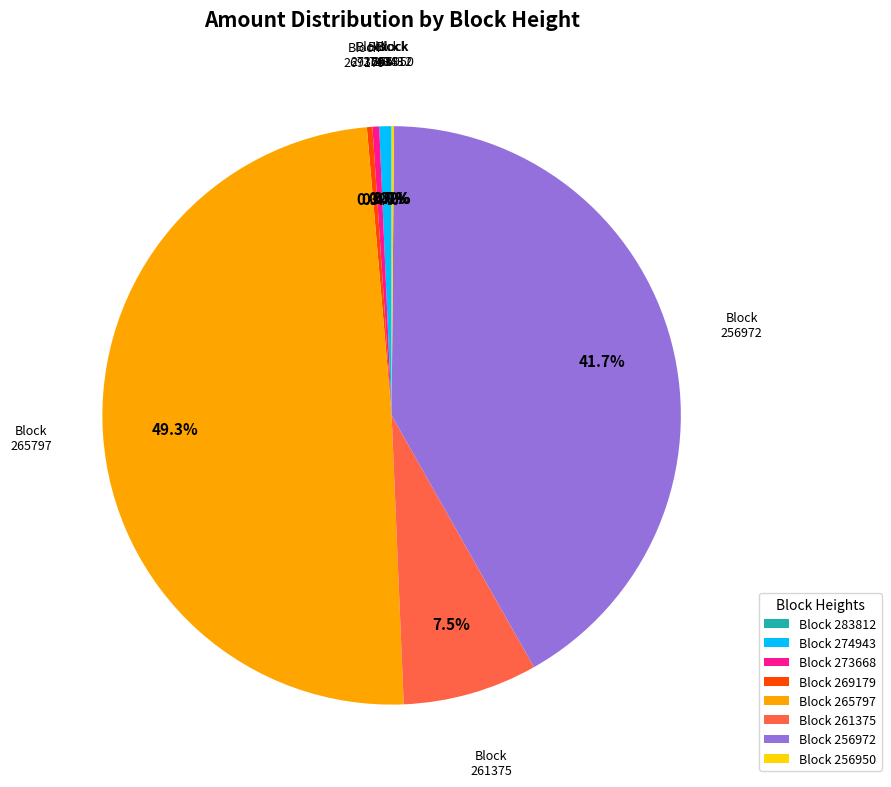

Which slice is the largest?

Block 265797